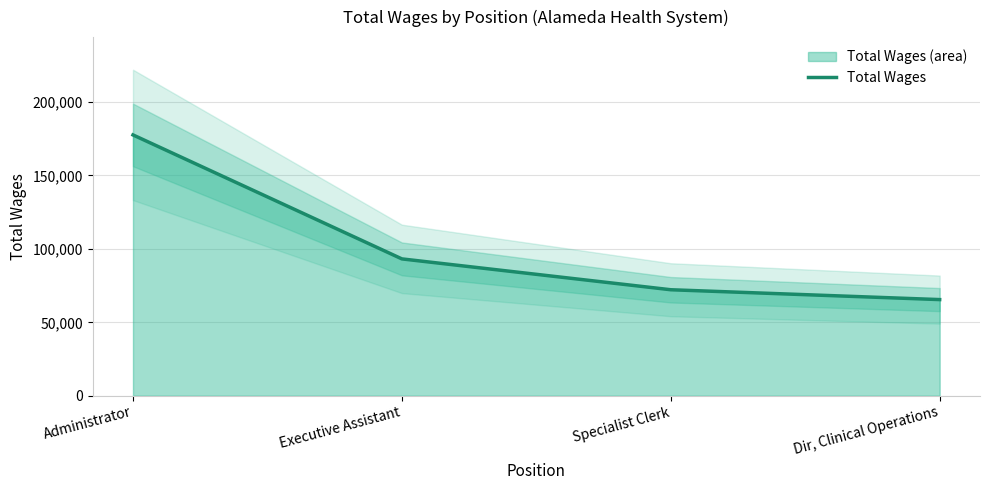

At which label does the data first exceed 93170?

Administrator